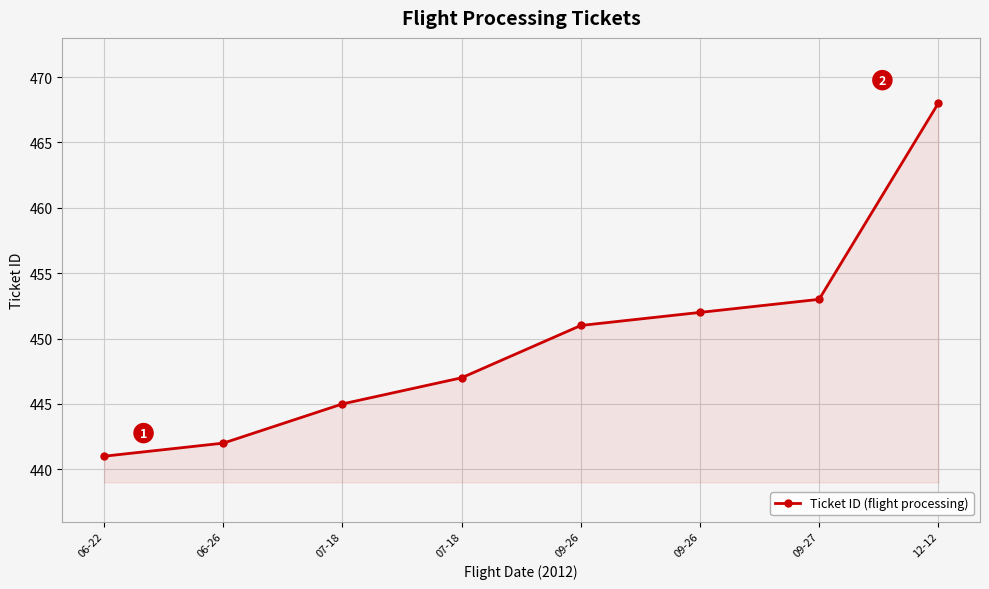

The value at 09-27 is 453. True or false?

True